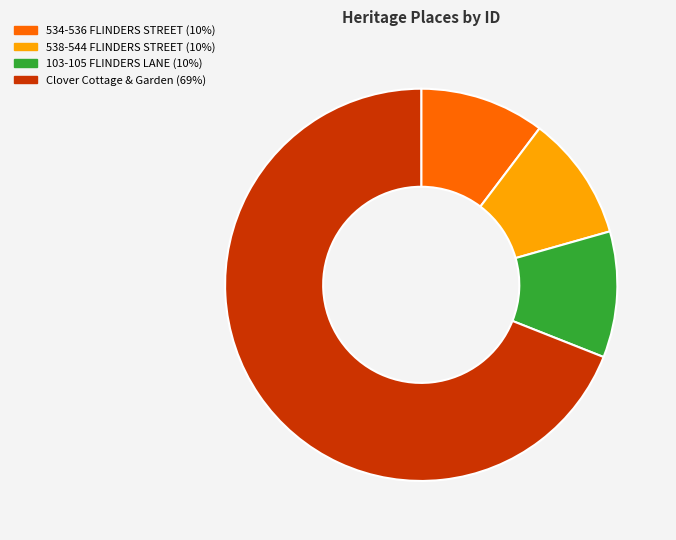

What is the ratio of the value at Clover Cottage & Garden (69%) to the value at 538-544 FLINDERS STREET (10%)?

6.7